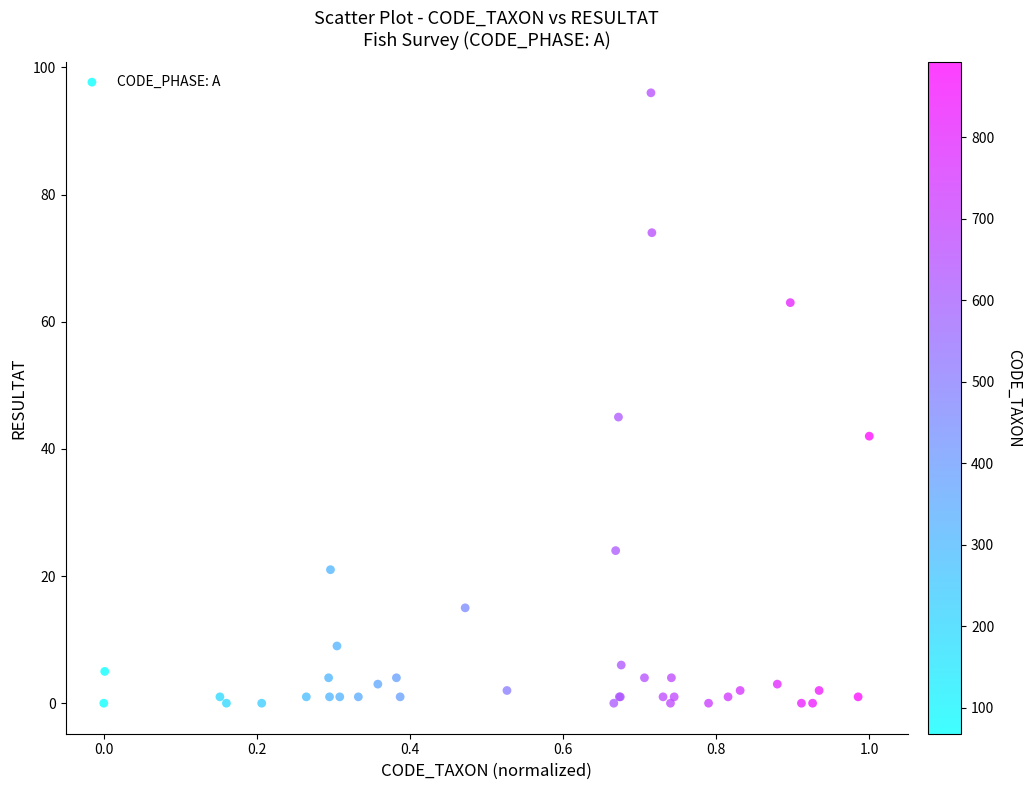

What Y value in the scatter plot is closest to 48?

45